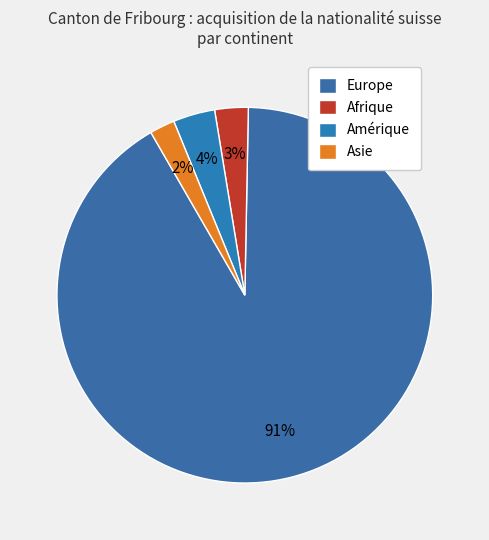

How many segments does this pie chart have?

4